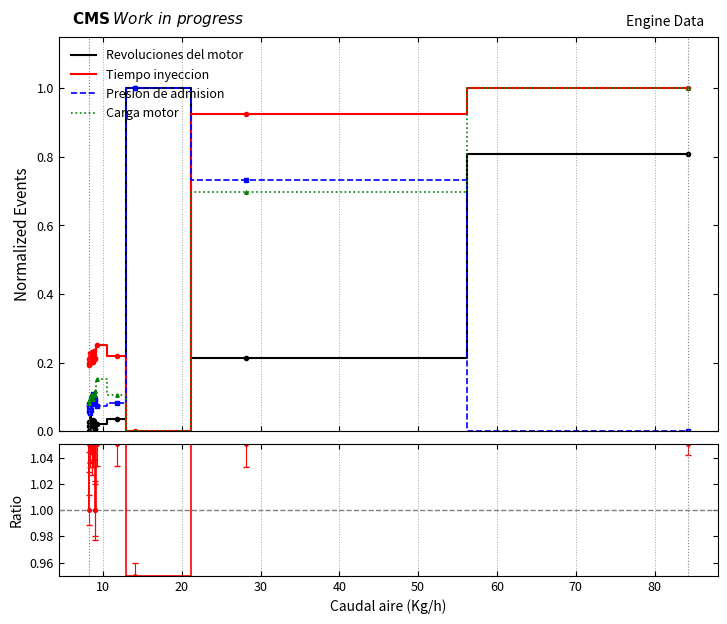

What is the sum of all Ratio values?

20.8